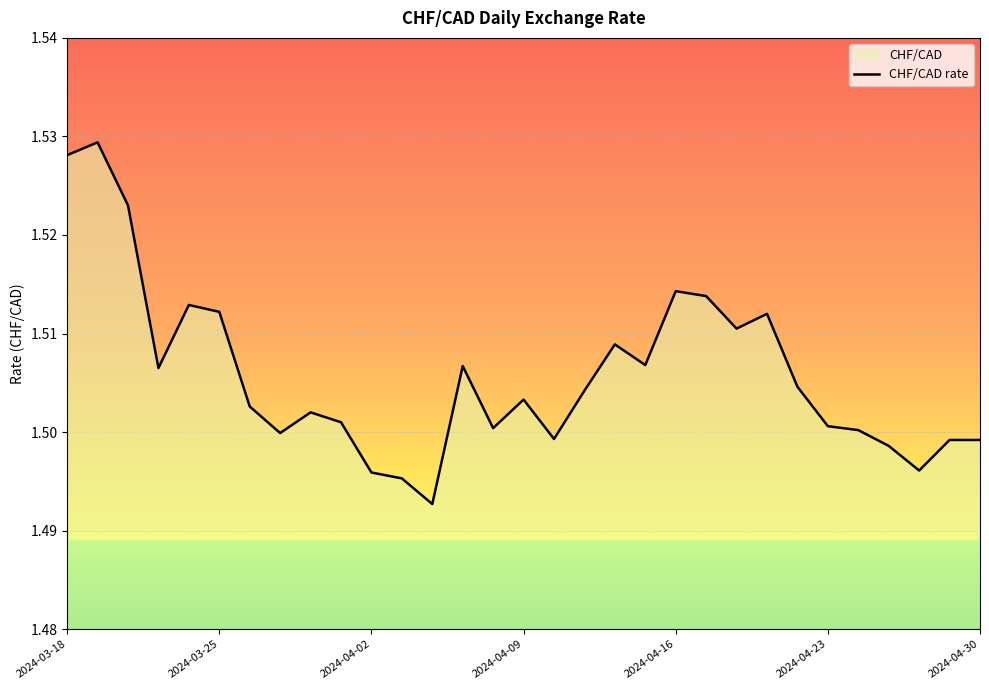

Approximately how many times larger is the value at 14 compared to 27?

1.0